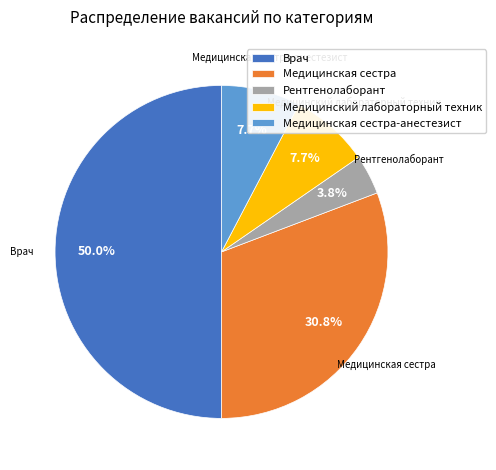

Combined, do Медицинский лабораторный техник and Медицинская сестра account for over 50%?

No